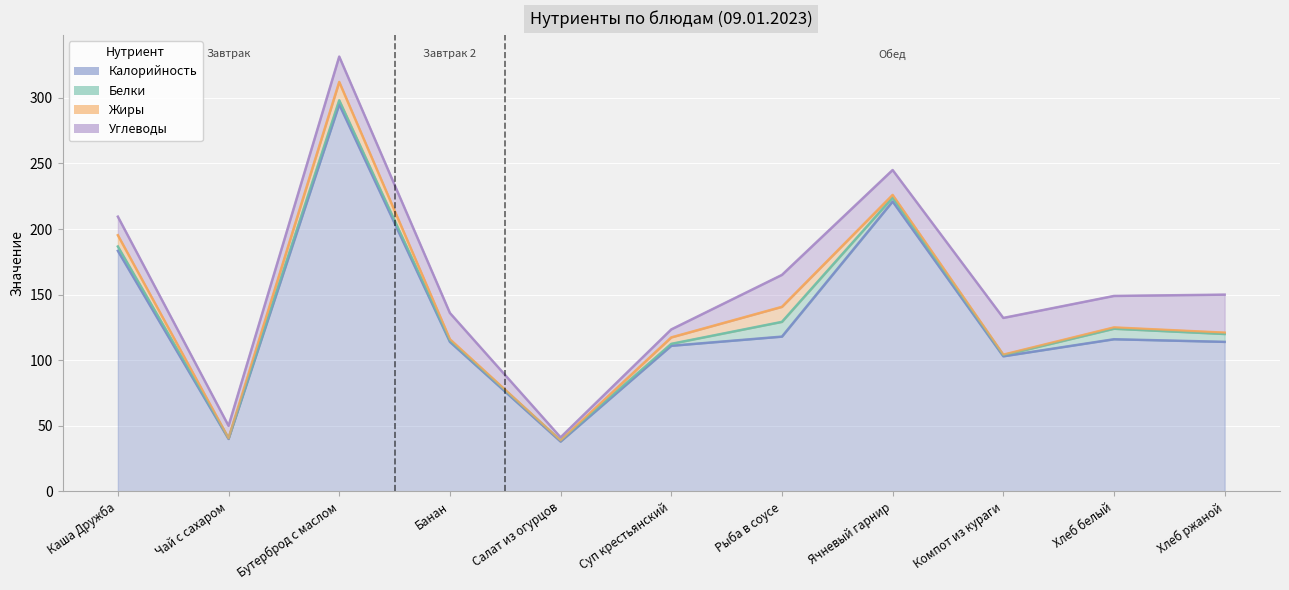

At which label is Углеводы closest to 15?

Каша Дружба